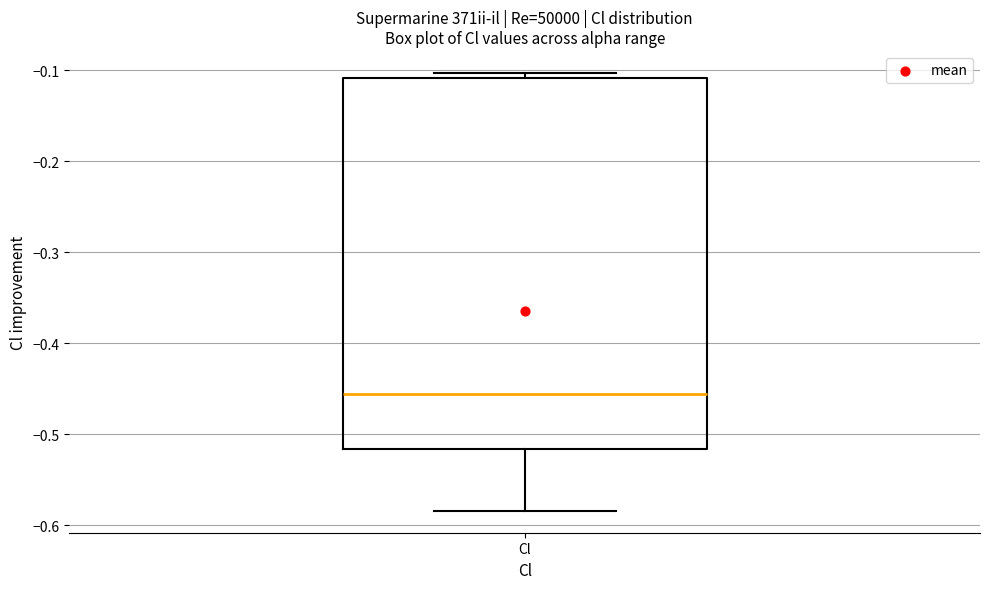

Read this box plot against the y-axis: the position of the median line, the range covered by the box, and the ends of both whiskers. The values are not printed on the chart, so give them approximately, as read against the axis.

median -0.46, box -0.52 to -0.11, whiskers -0.58 to -0.10